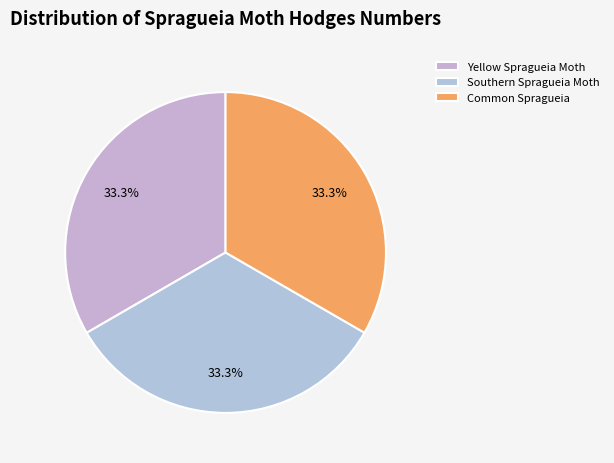

Which slice is the smallest?

Southern Spragueia Moth